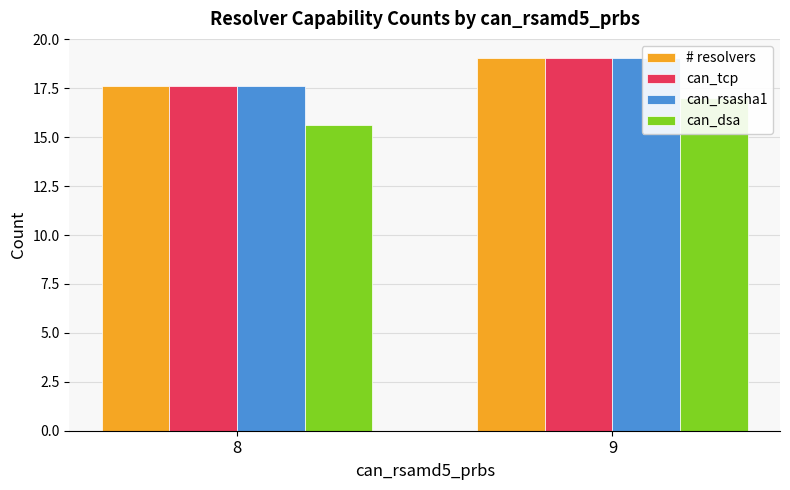

At 9, list the series in order from smallest to largest.

can_dsa, # resolvers, can_tcp, can_rsasha1